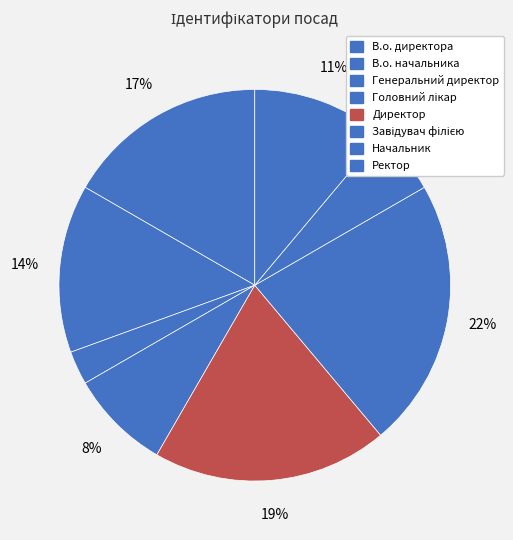

Count the number of slices in the pie.

8